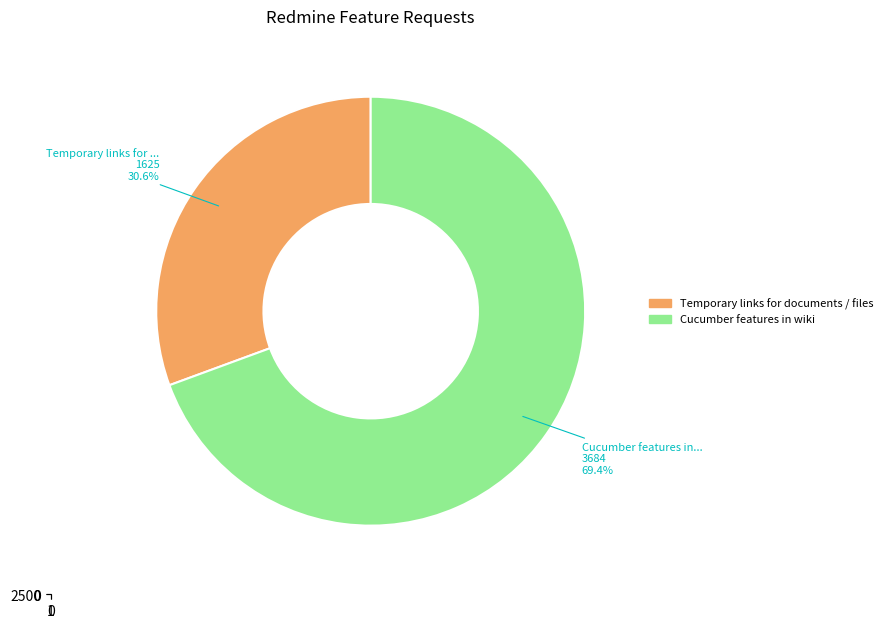

Do Temporary links for documents / files and Cucumber features in wiki together represent more than half of the pie?

Yes